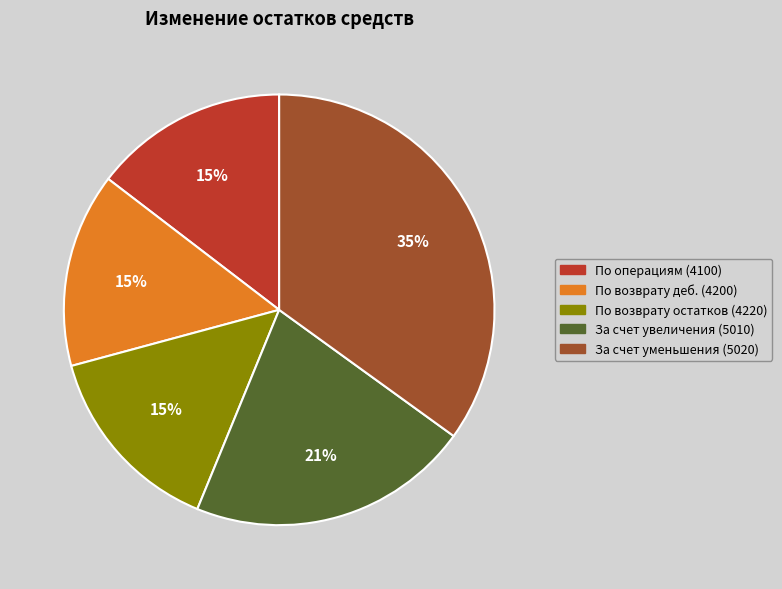

To the nearest percent, what percentage of the pie is За счет уменьшения (5020)?

35%